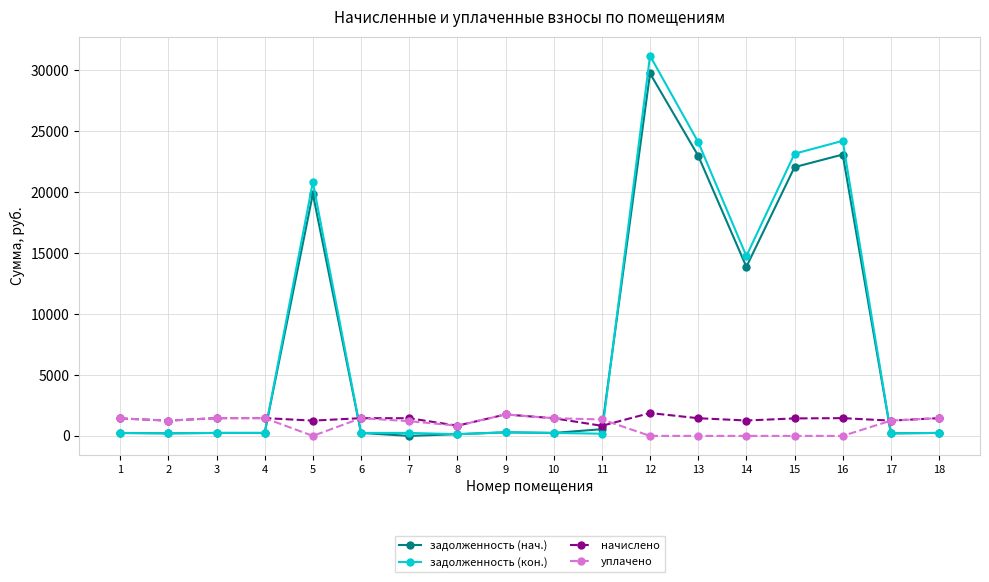

The value of уплачено at 11 is 1348.0. True or false?

True